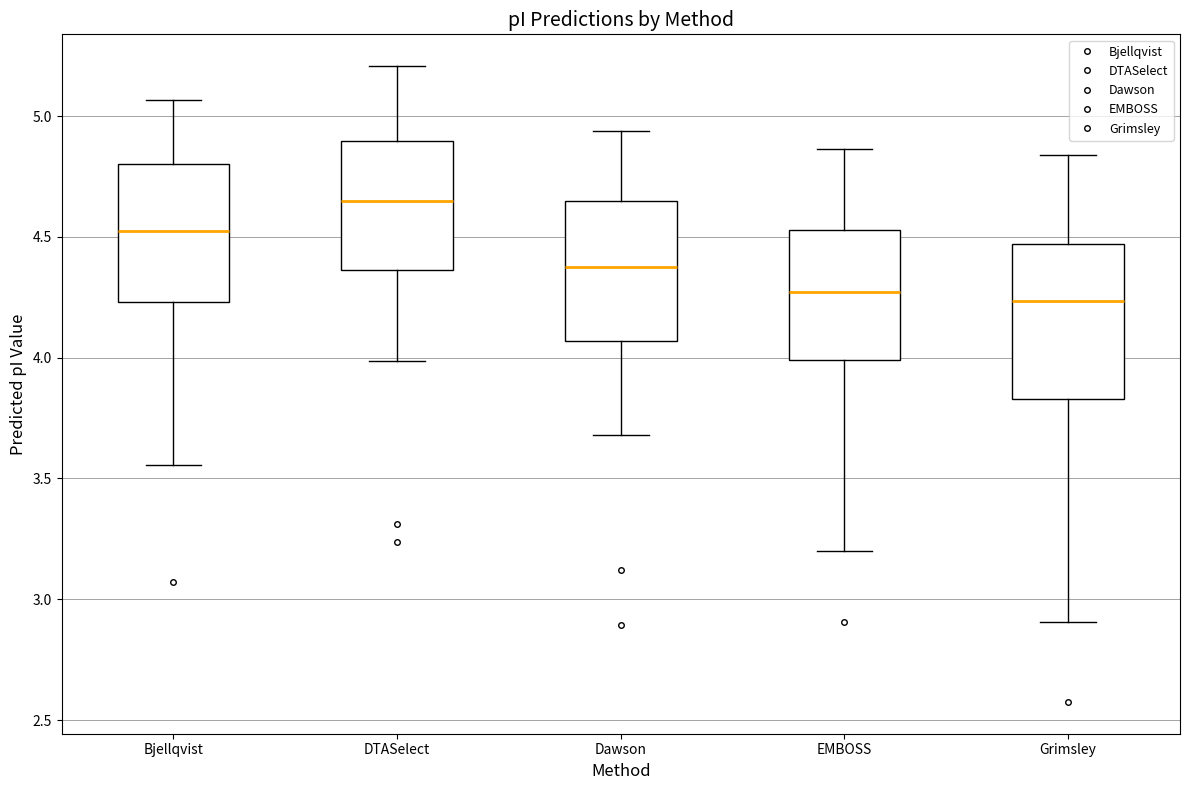

Which box's median line is the highest?

DTASelect